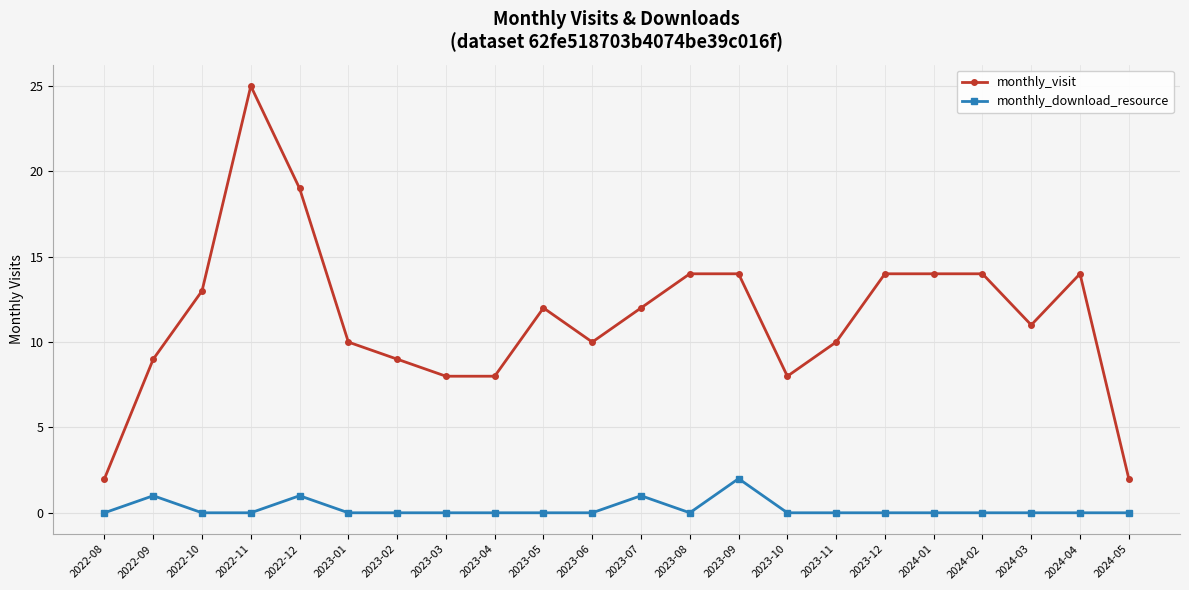

How many data points in monthly_visit are less than 12?

11